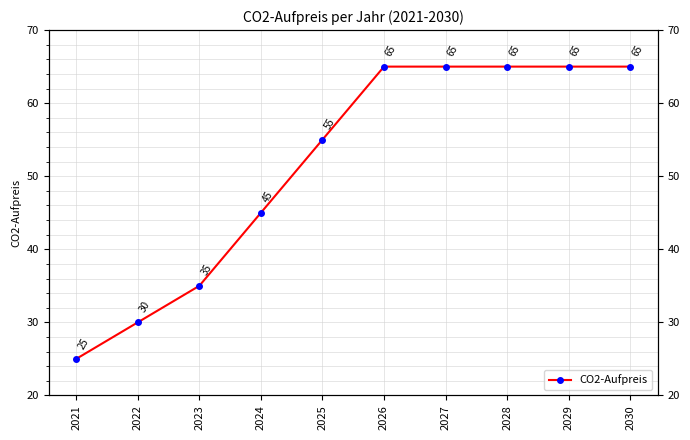

Which label corresponds to the largest value in the chart?

2026